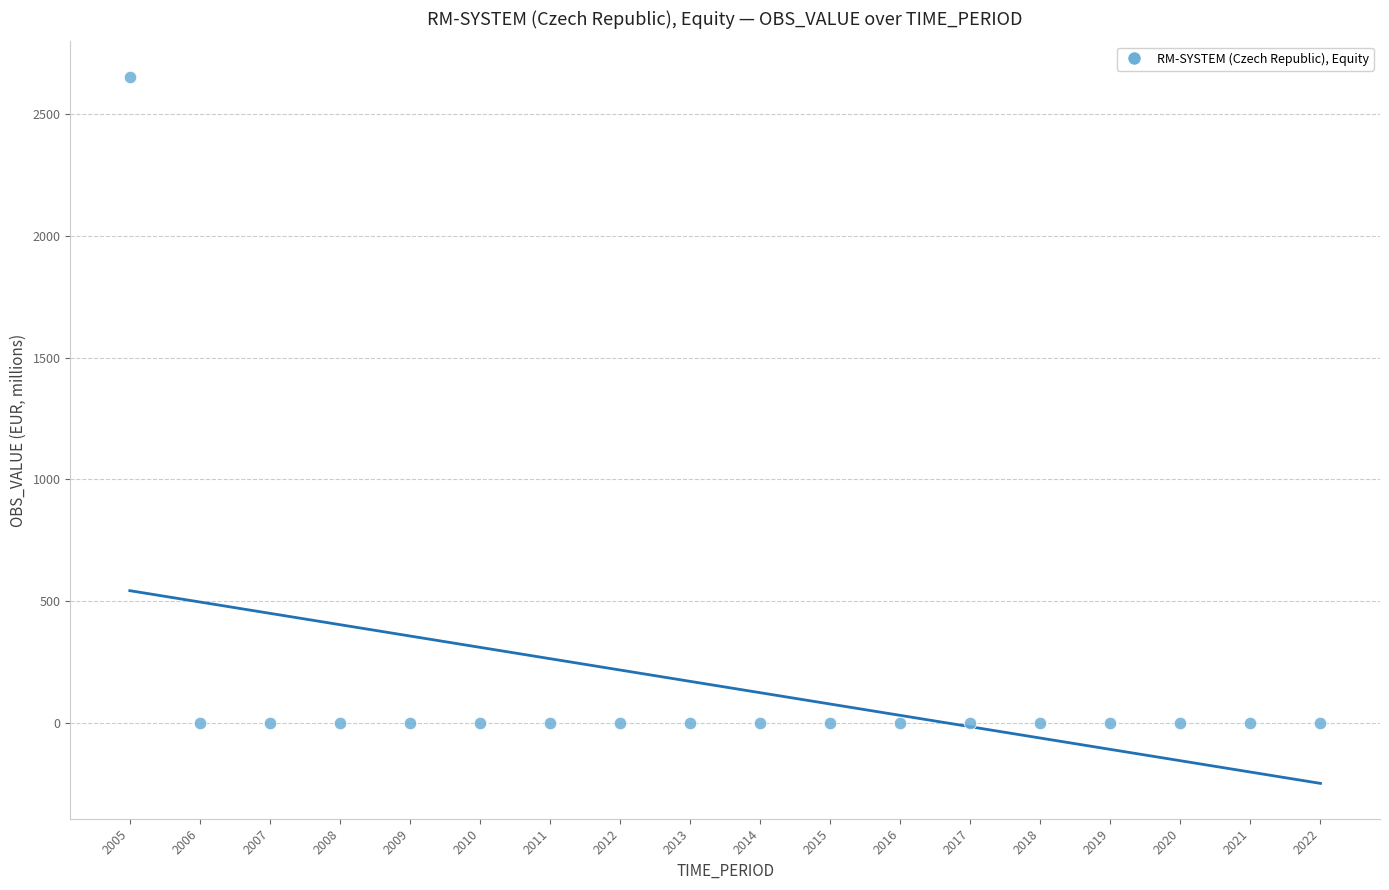

What is the range of Y values (max minus min)?

2653.2